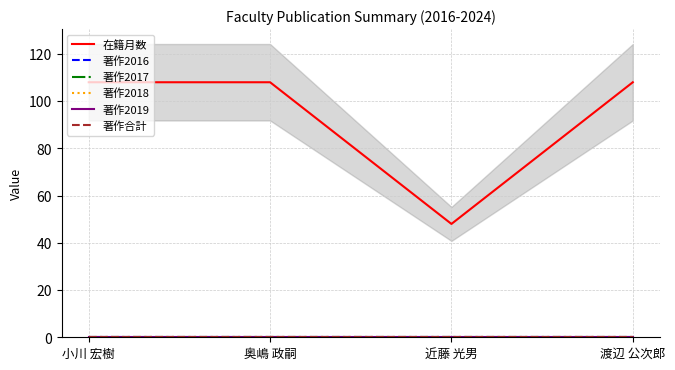

What is the maximum value shown in the chart?

108